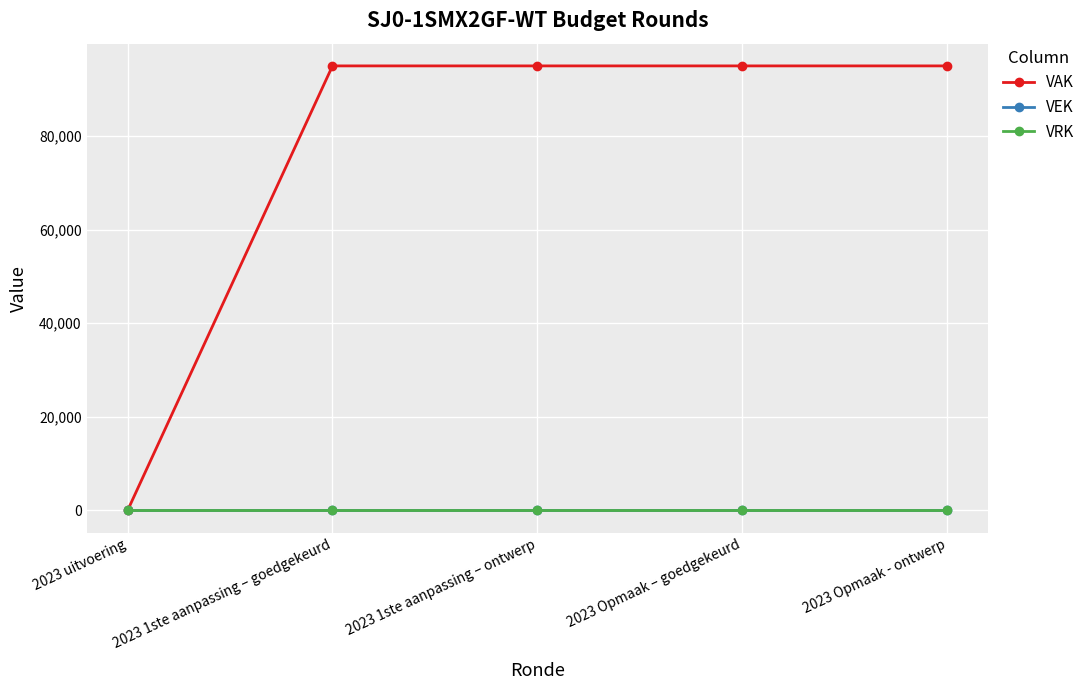

Between 2023 uitvoering and 2023 1ste aanpassing – ontwerp, which series saw the biggest shift?

VAK